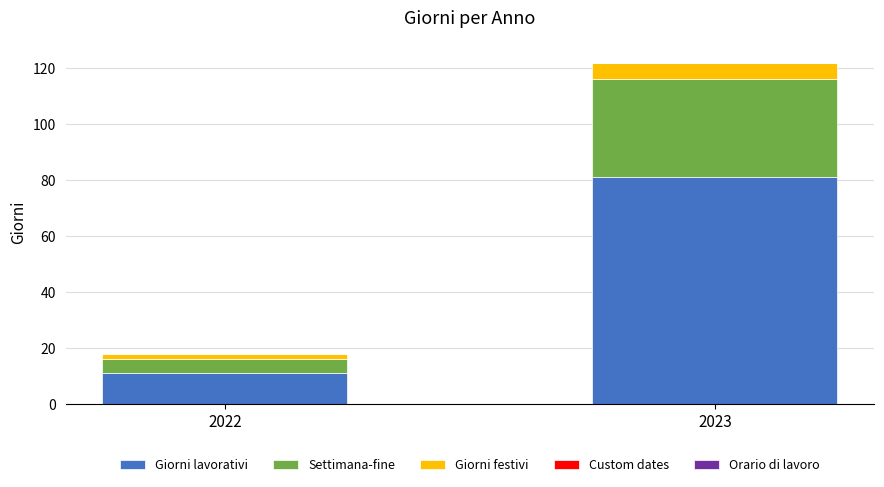

What is the total value across all series at 2022?

18